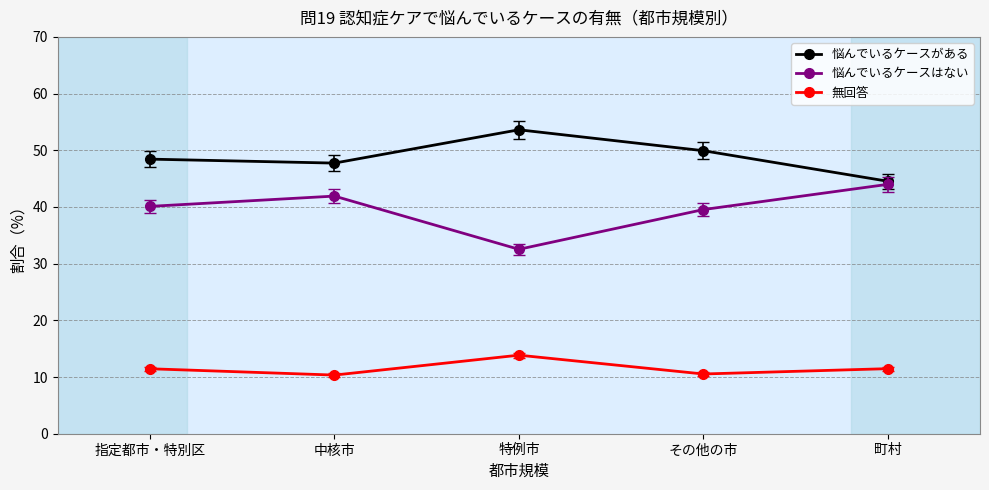

At その他の市, list the series in order from smallest to largest.

無回答, 悩んでいるケースはない, 悩んでいるケースがある